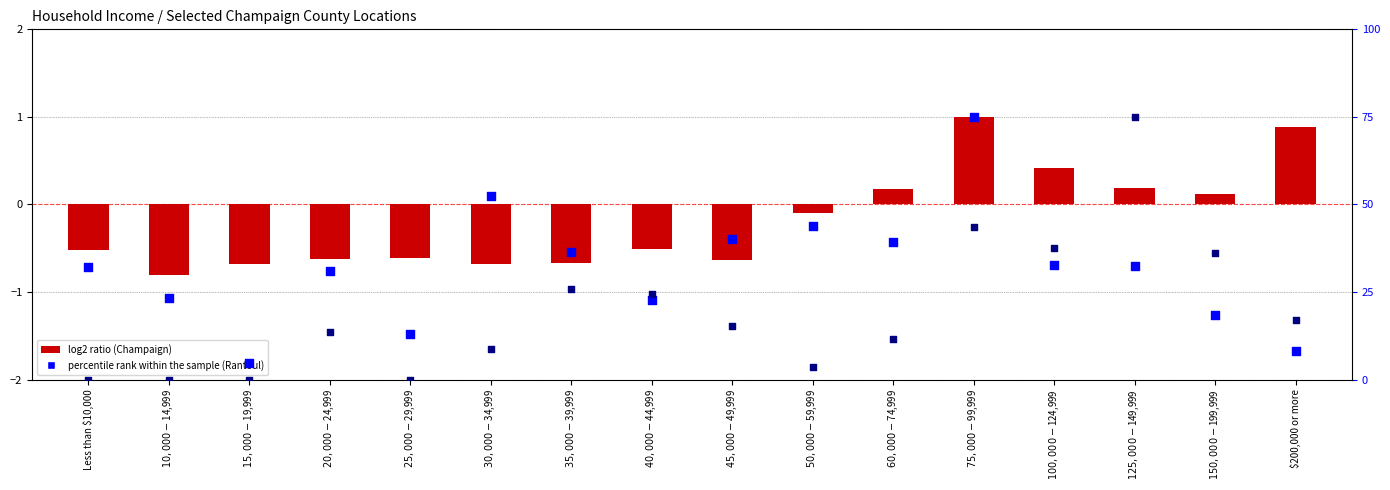

At which category is the sum across all series the highest?

$75,000-$99,999